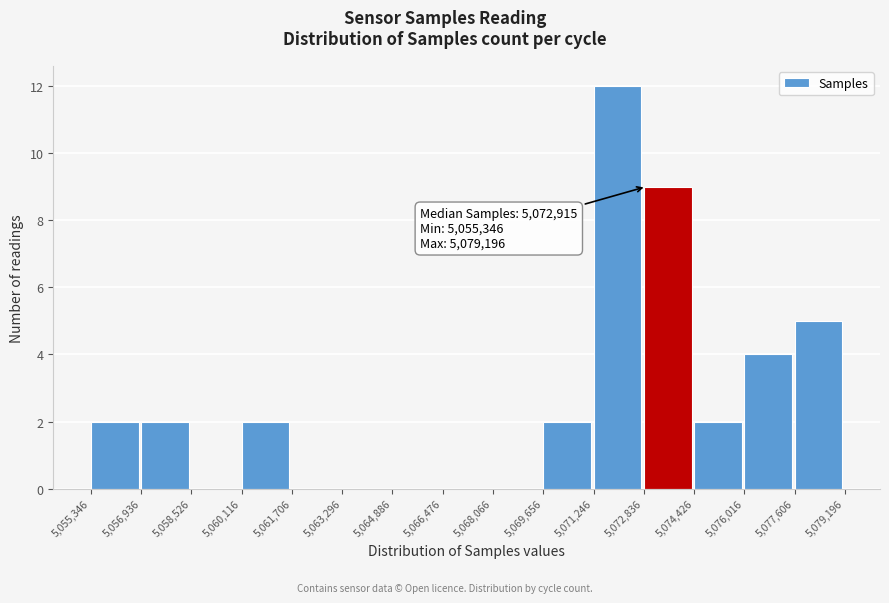

Over which range of the x-axis is the bar tallest?

5,071,246 to 5,072,836